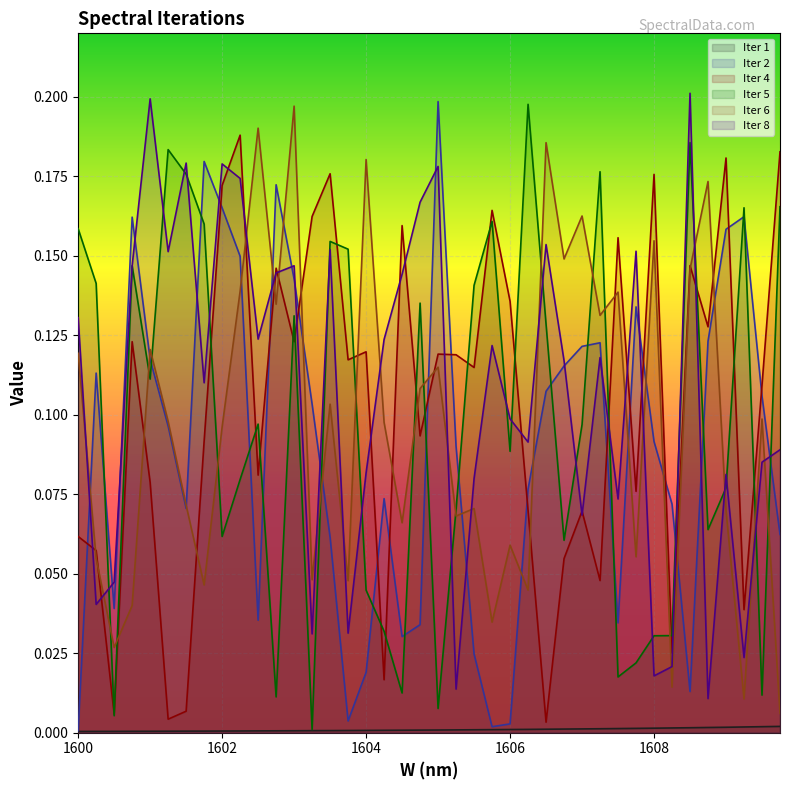

Is it true that Iter 6 equals 0.1 at 1606.75?

True